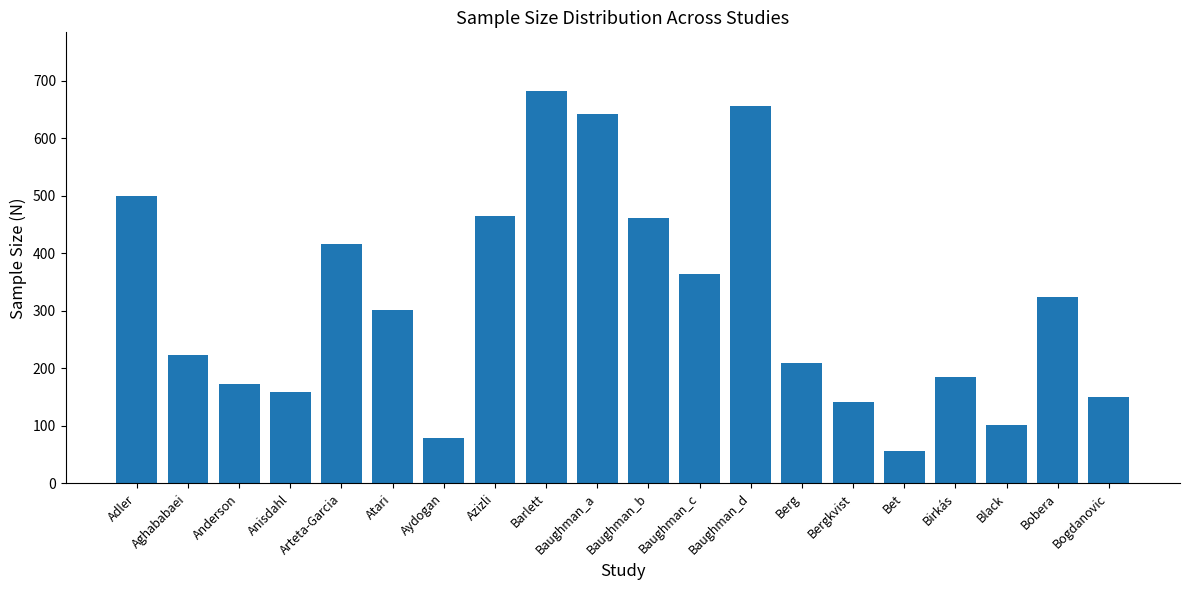

Is it true that the value at Aydogan is 78?

True